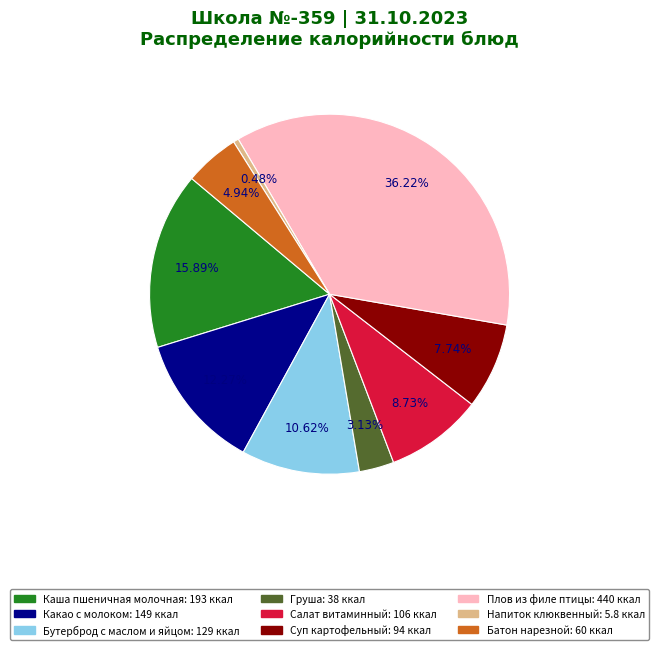

Does any single category account for the majority?

No